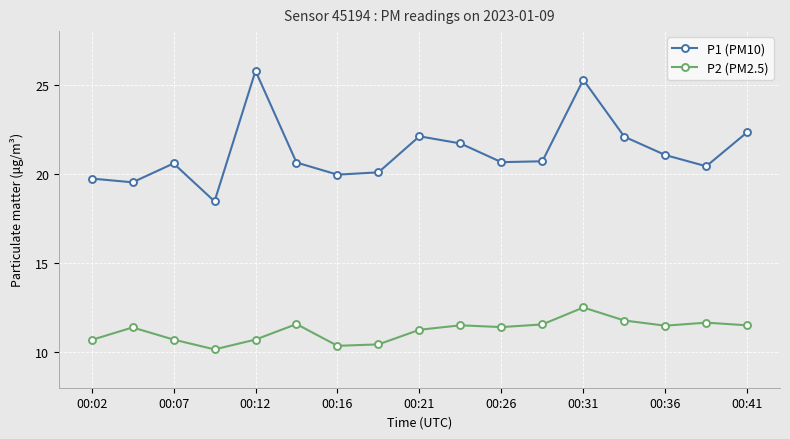

What is the difference between the maximum and minimum values in the P1 (PM10) series?

7.3